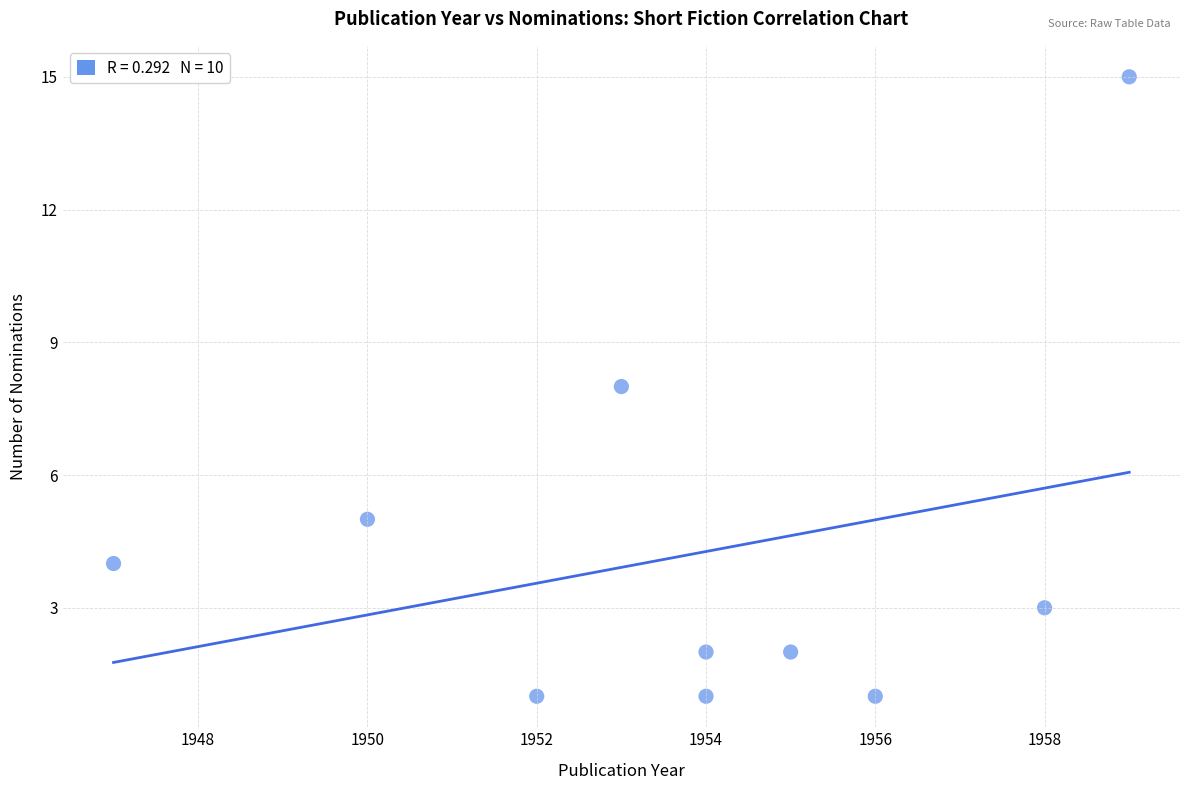

What is the range of X values (max minus min)?

12